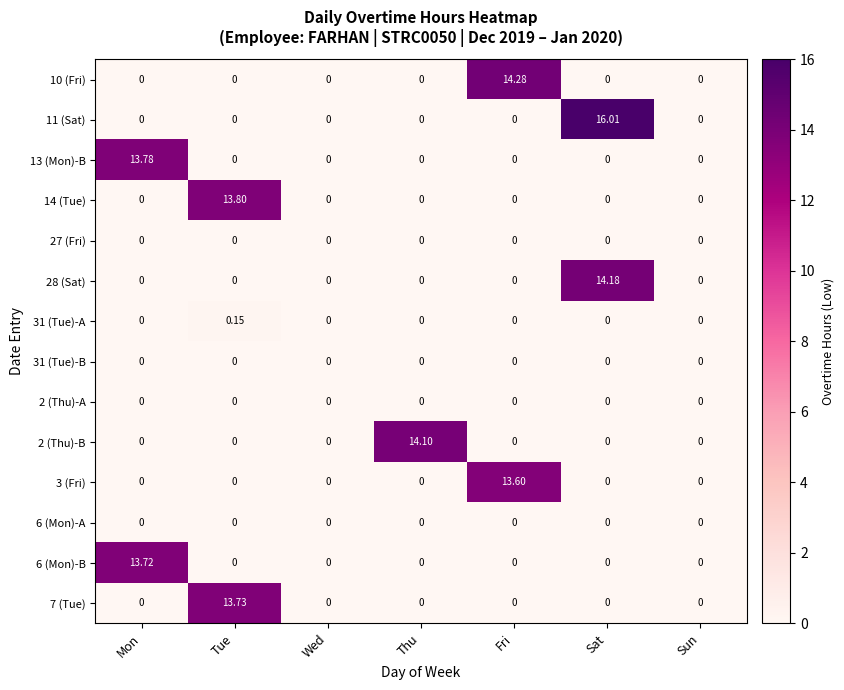

At which category is the sum across all series the highest?

Sat